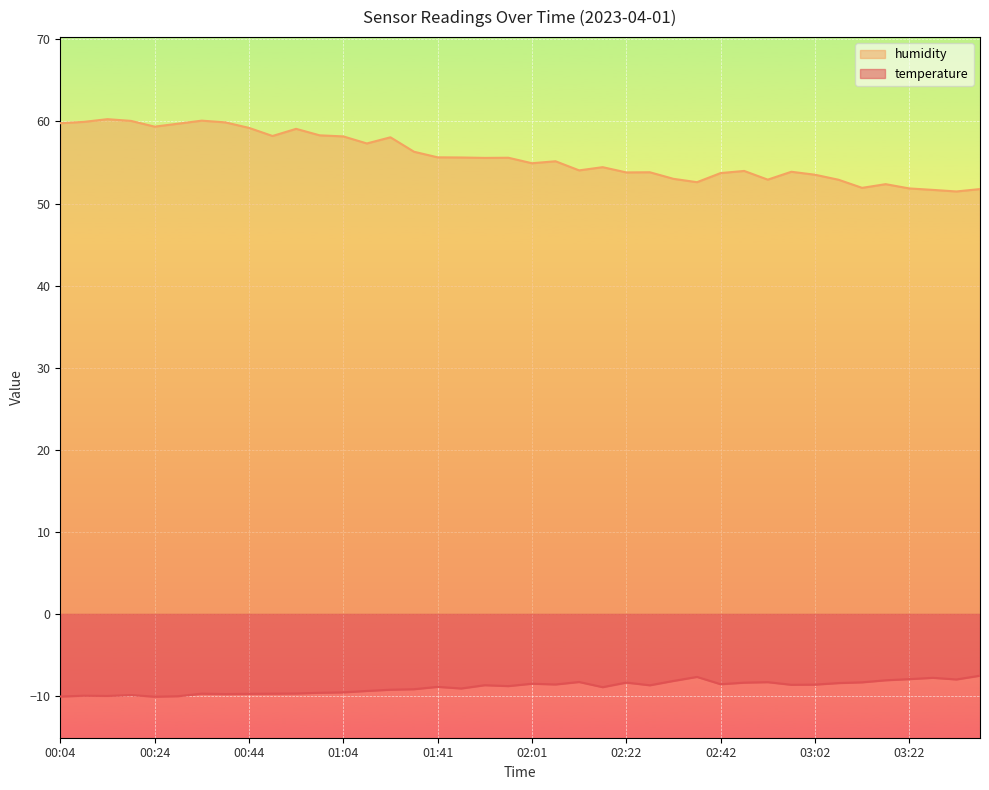

What is the sum of the humidity values at 02:17 and 02:37?

107.0